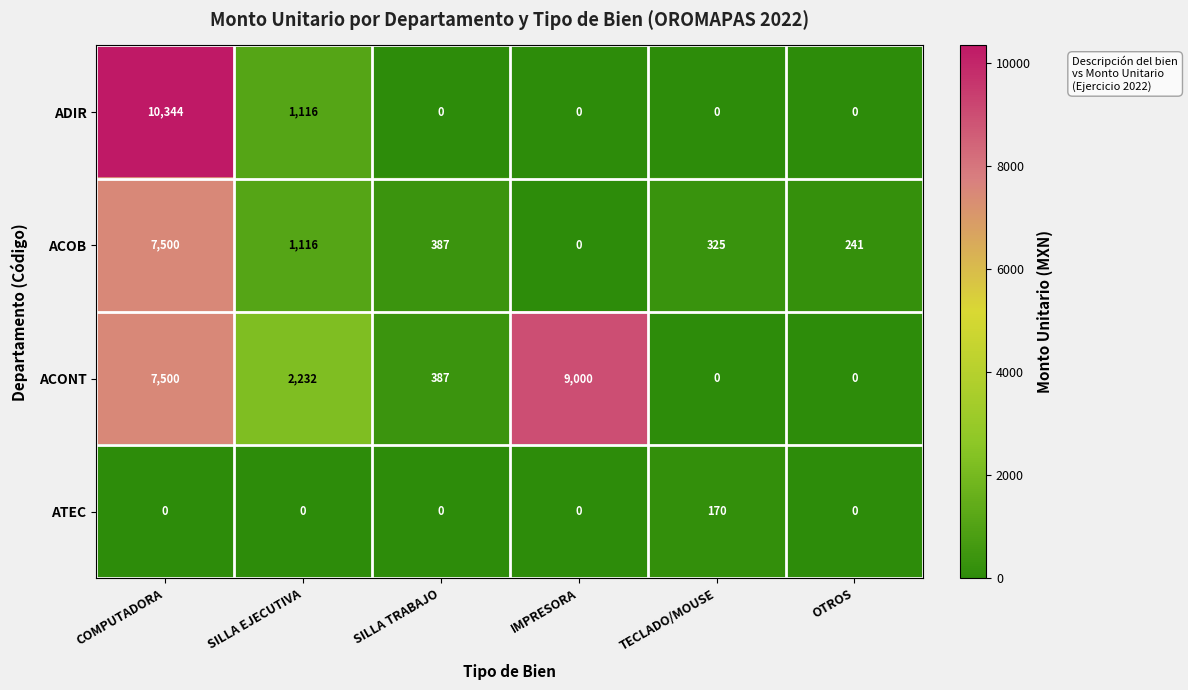

What is the maximum value shown in the chart?

10344